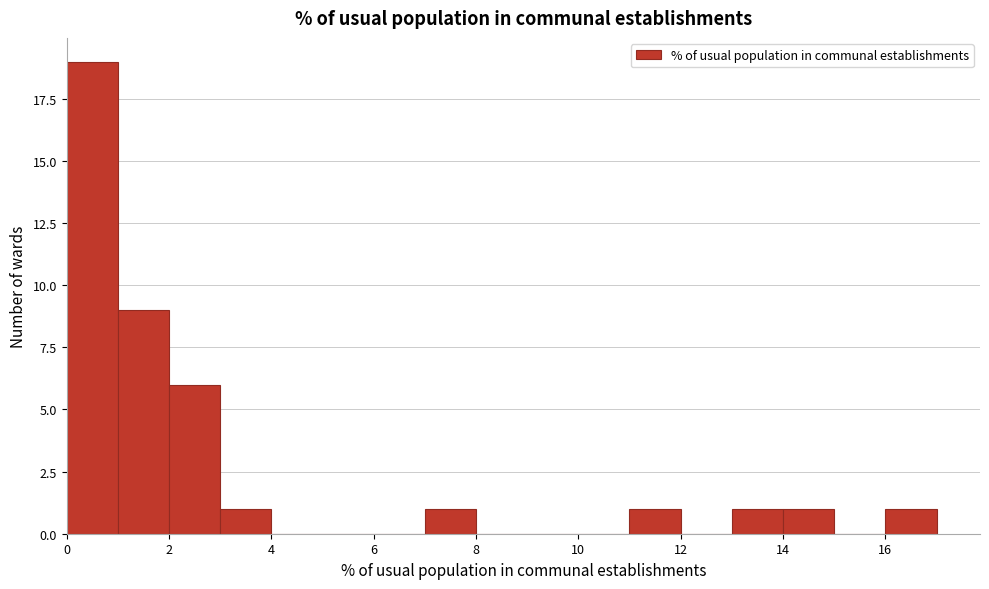

How tall is the bar that spans 2 to 3 on the x-axis? The values are not printed on the chart, so give them approximately, as read against the axis.

6